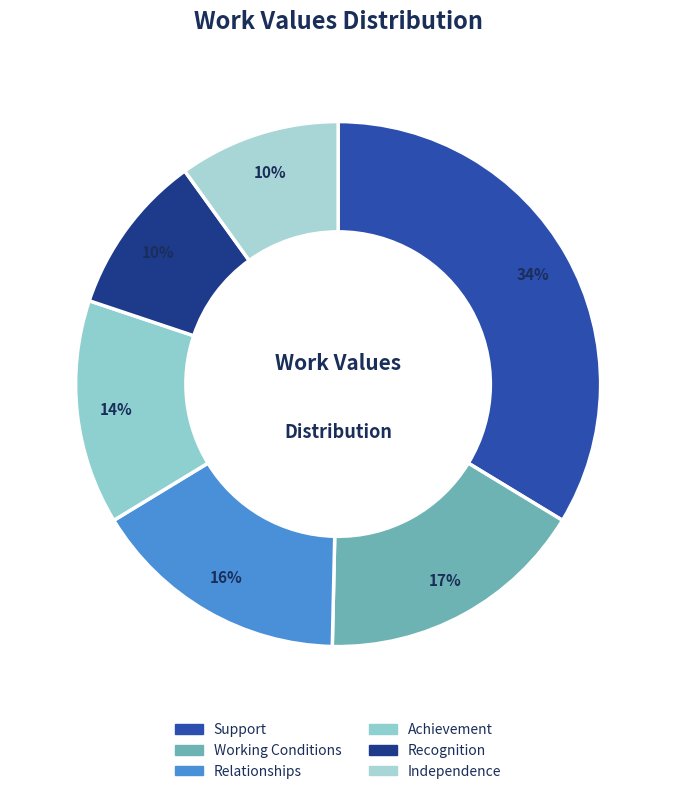

Rank the categories by value from highest to lowest.

Support, Working Conditions, Relationships, Achievement, Recognition, Independence